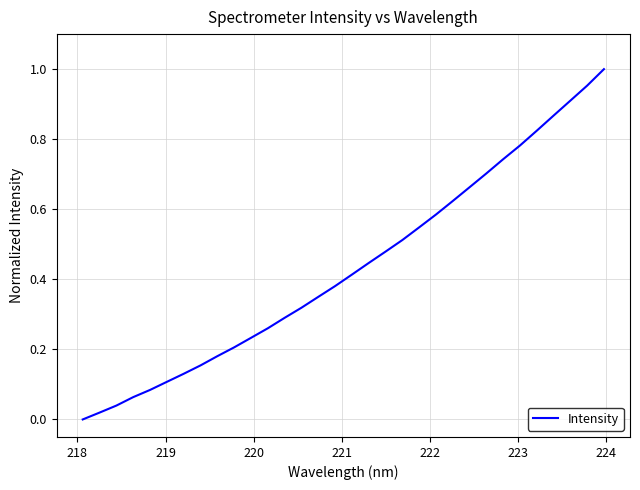

How many lines are shown in the chart?

1